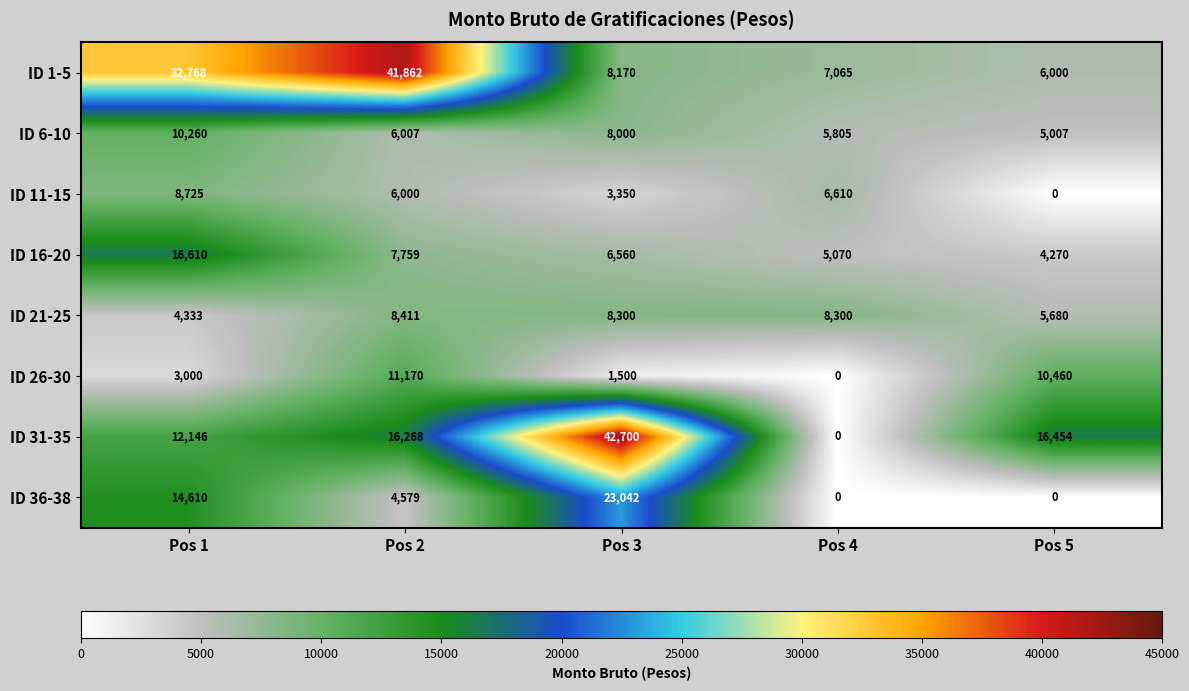

Which category has the highest value across all series?

Pos 3